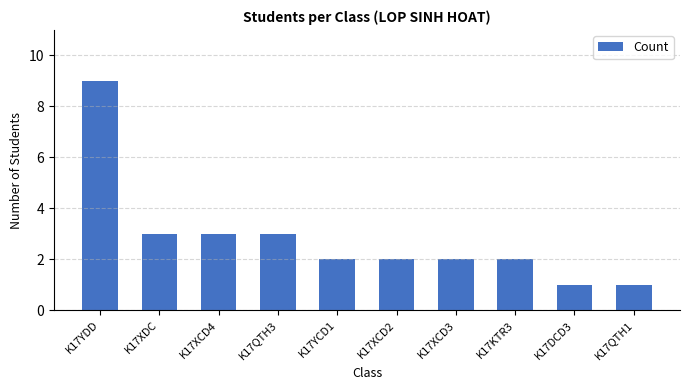

Approximately how many times larger is the value at K17QTH1 compared to K17XCD2?

0.5